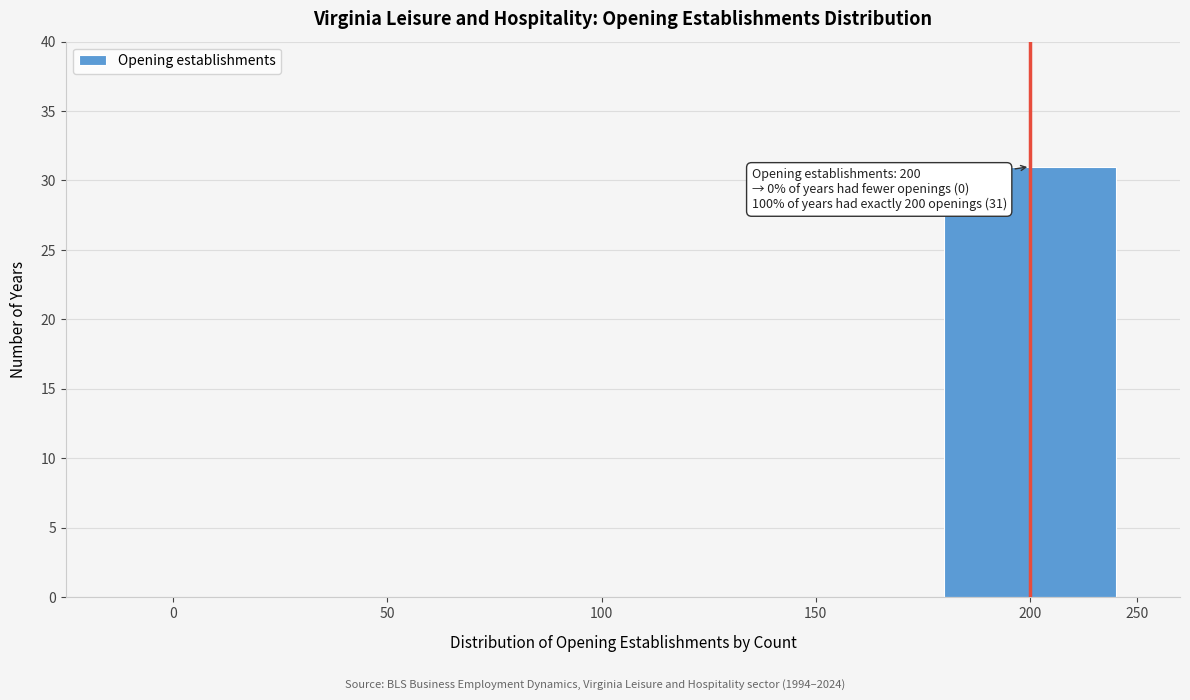

Reading left to right, extract all data points from this chart.

0=0	50=0	100=0	150=0	200=31